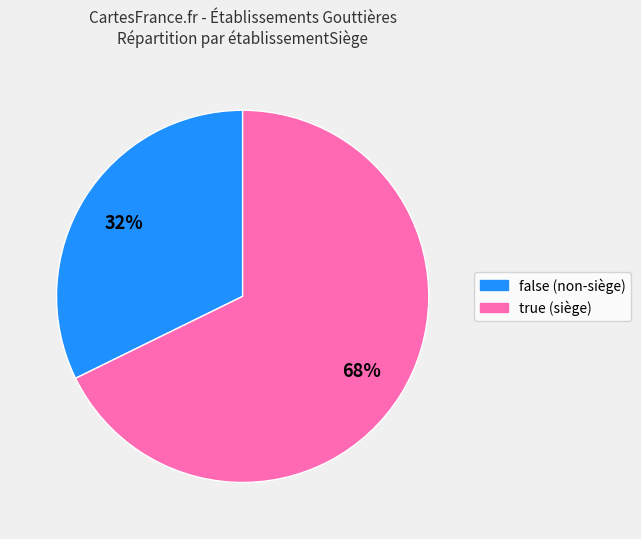

Between false and true, which is larger?

true